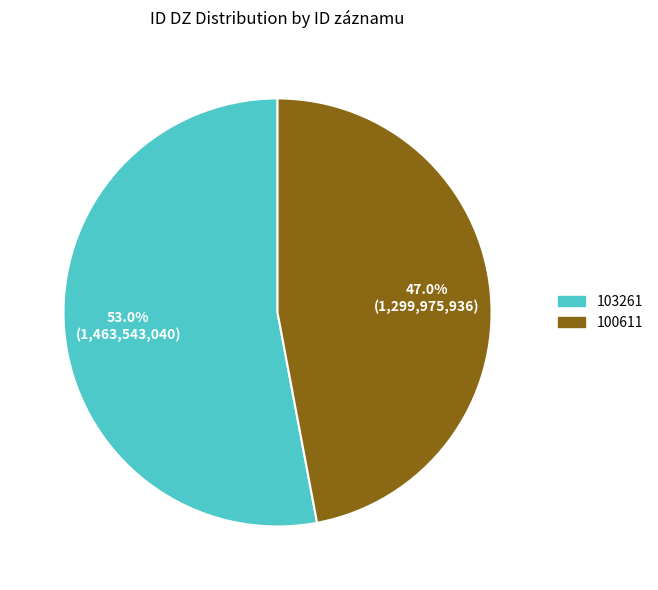

How many segments does this pie chart have?

2